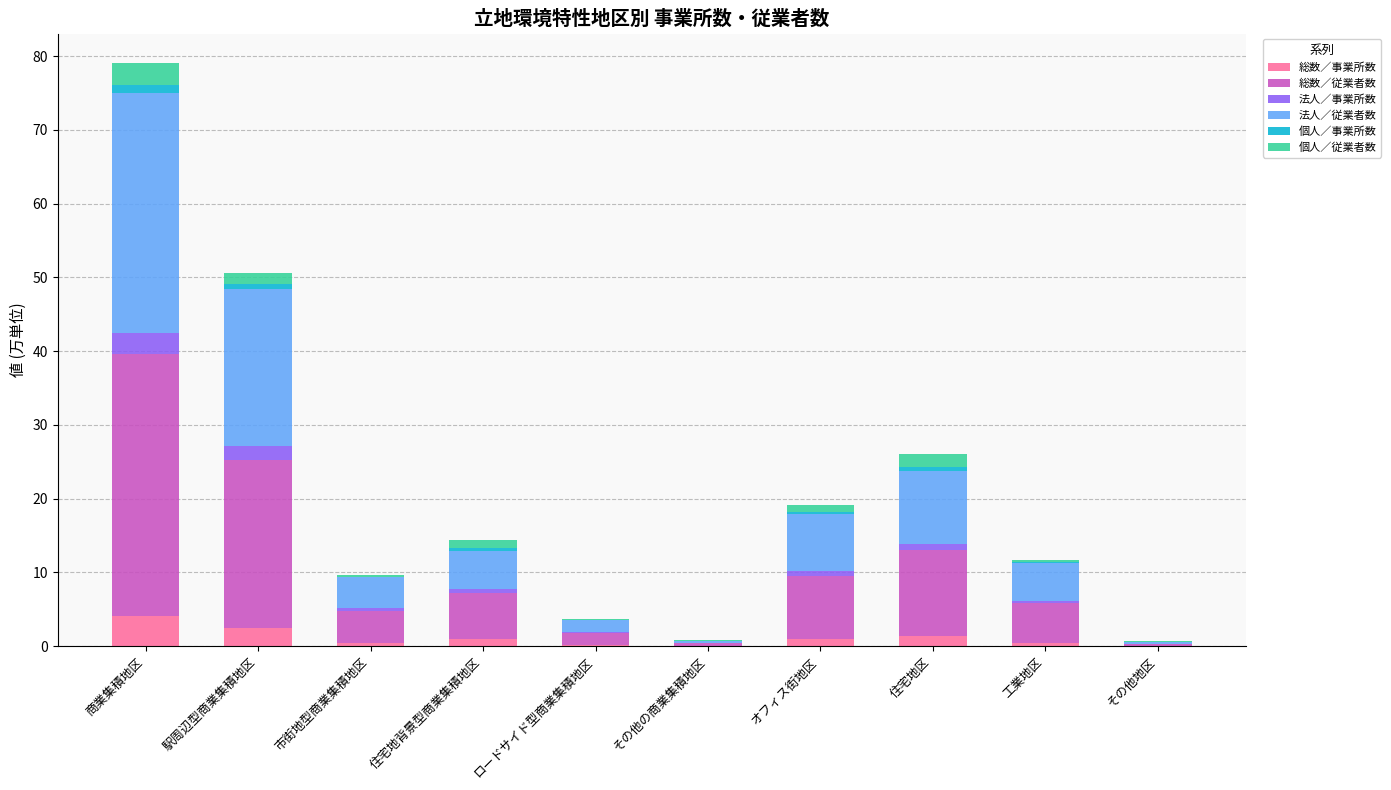

At which category is the sum across all series the highest?

商業集積地区